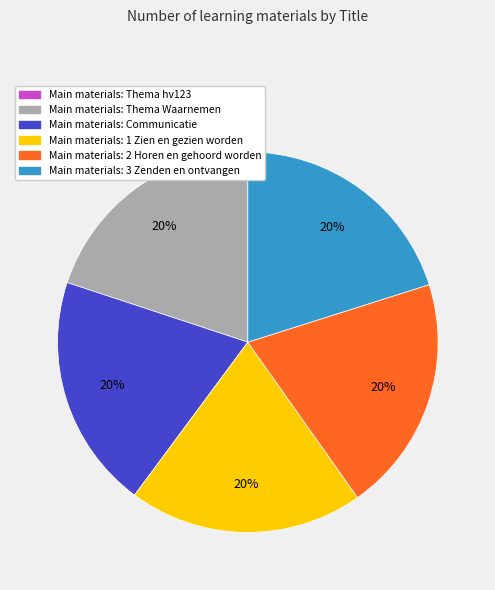

Is there a majority slice in this chart?

No